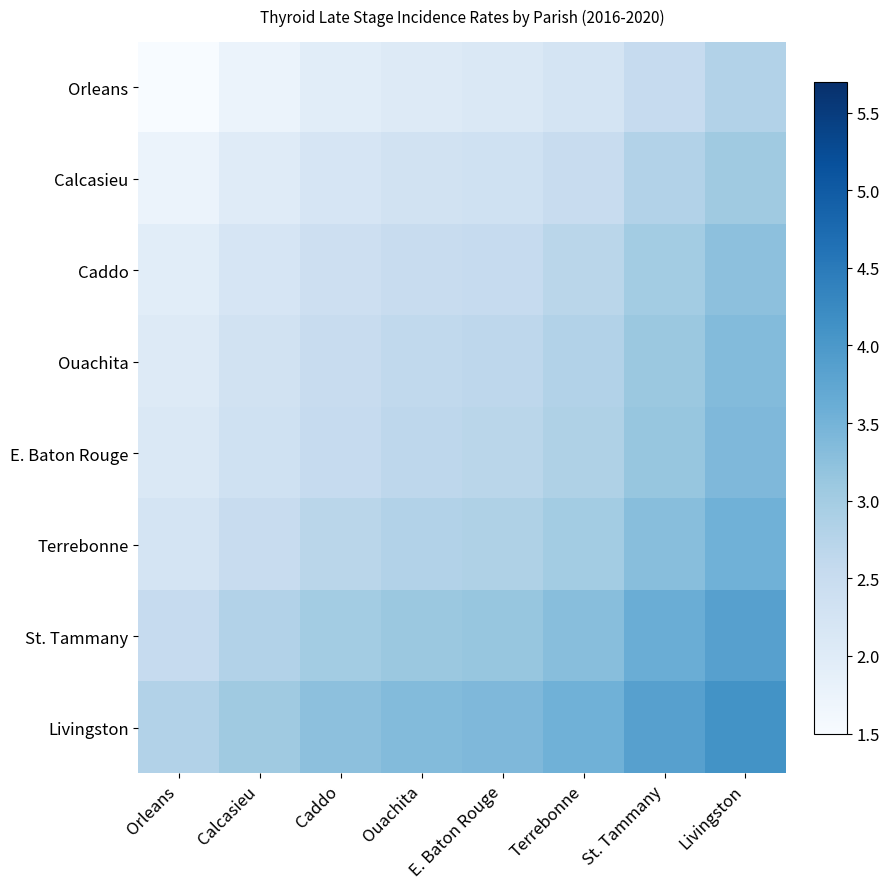

At how many categories does at least one series exceed 2?

8